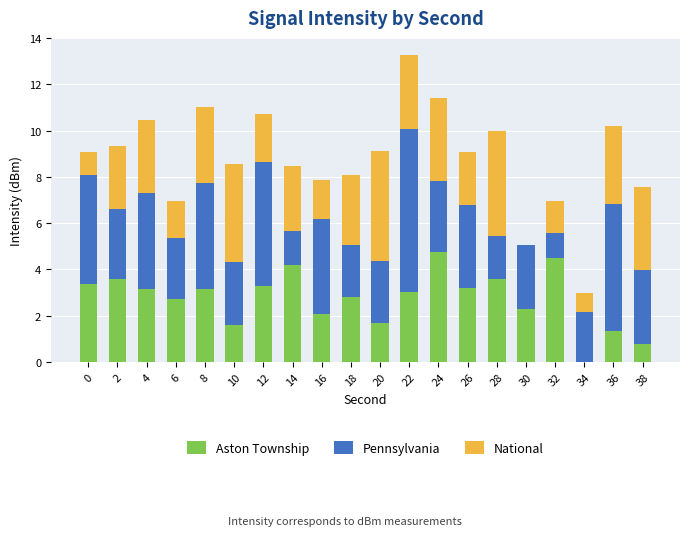

The value of Aston Township at 2 is 3.6. True or false?

True